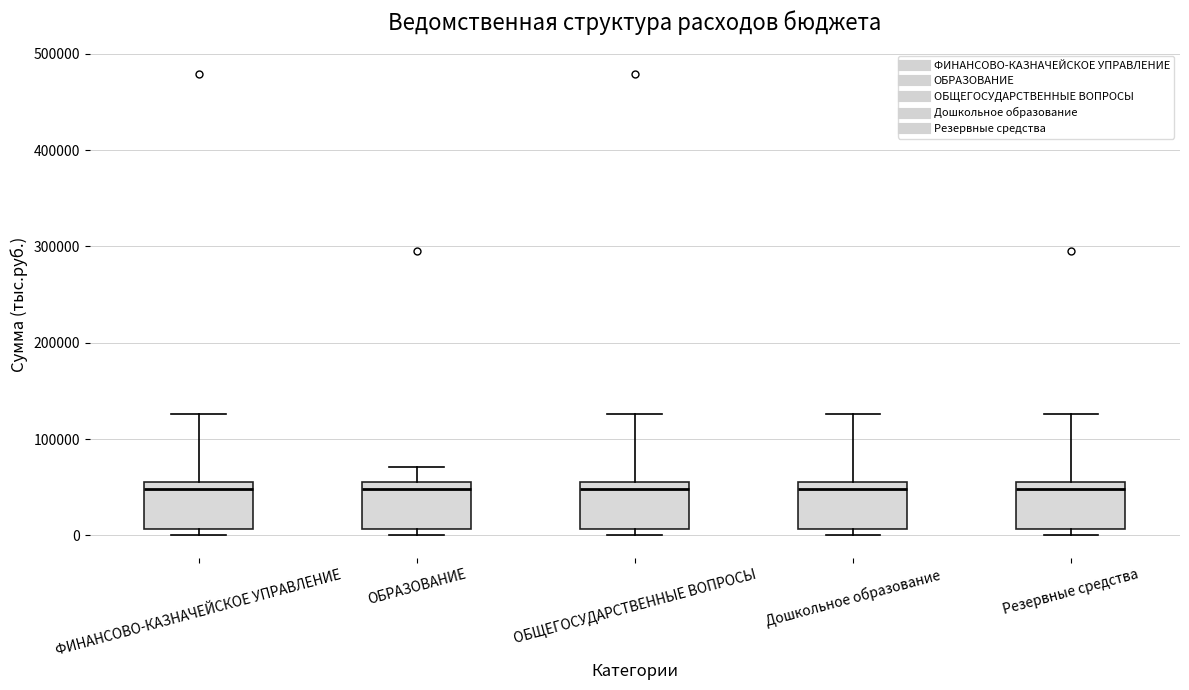

Where is the lower edge of the box for ОБЩЕГОСУДАРСТВЕННЫЕ ВОПРОСЫ on the y-axis? The values are not printed on the chart, so give them approximately, as read against the axis.

10000